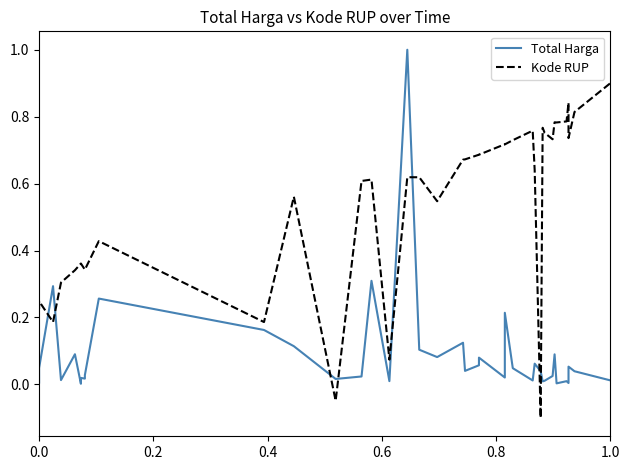

What is the minimum value shown in the chart?

-0.1